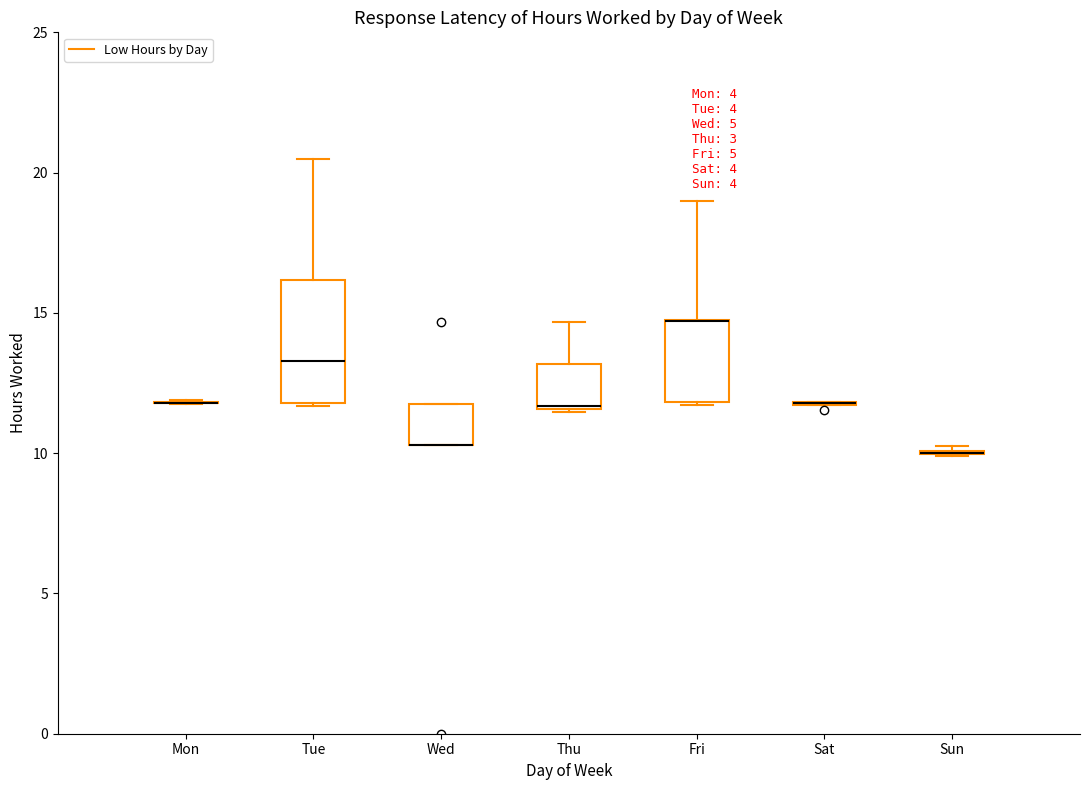

Reading left to right, transcribe this box plot: for each box, give where its median line is, the range the box spans, and where its two whiskers end, as read against the y-axis. The values are not printed on the chart, so give them approximately, as read against the axis.

Mon: box collapsed to a line at 12.0, whiskers 12.0 to 12.0
Tue: median 13.5, box 12.0 to 16.0, whiskers 11.5 to 20.5
Wed: median 10.5 (drawn on the box's lower edge), box 10.5 to 12.0, whiskers 10.5 to 12.0
Thu: median 11.5, box 11.5 to 13.0, whiskers 11.5 to 14.5
Fri: median 14.5 (drawn on the box's upper edge), box 12.0 to 14.5, whiskers 11.5 to 19.0
Sat: box collapsed to a line at 12.0, whiskers 11.5 to 12.0
Sun: box collapsed to a line at 10.0, whiskers 10.0 to 10.5